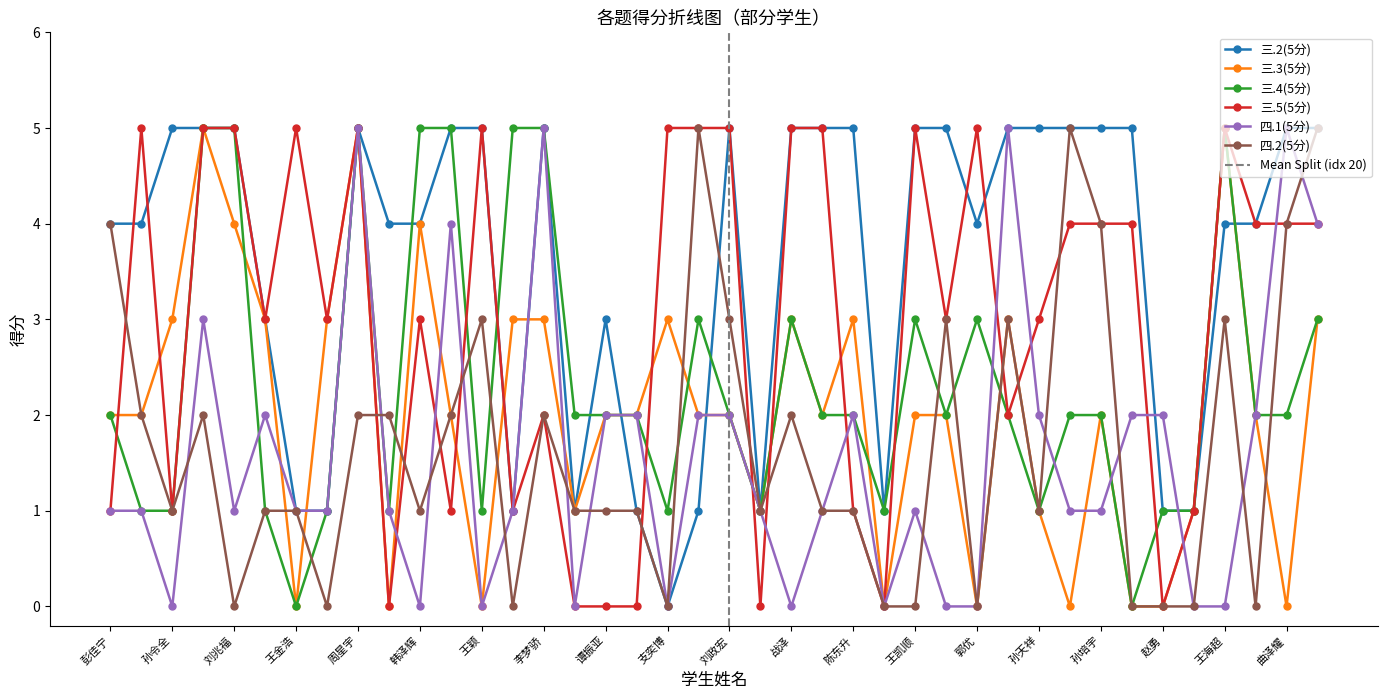

Rank the series by their maximum value, from lowest to highest.

三.2(5分), 三.3(5分), 三.4(5分), 三.5(5分), 四.1(5分), 四.2(5分)